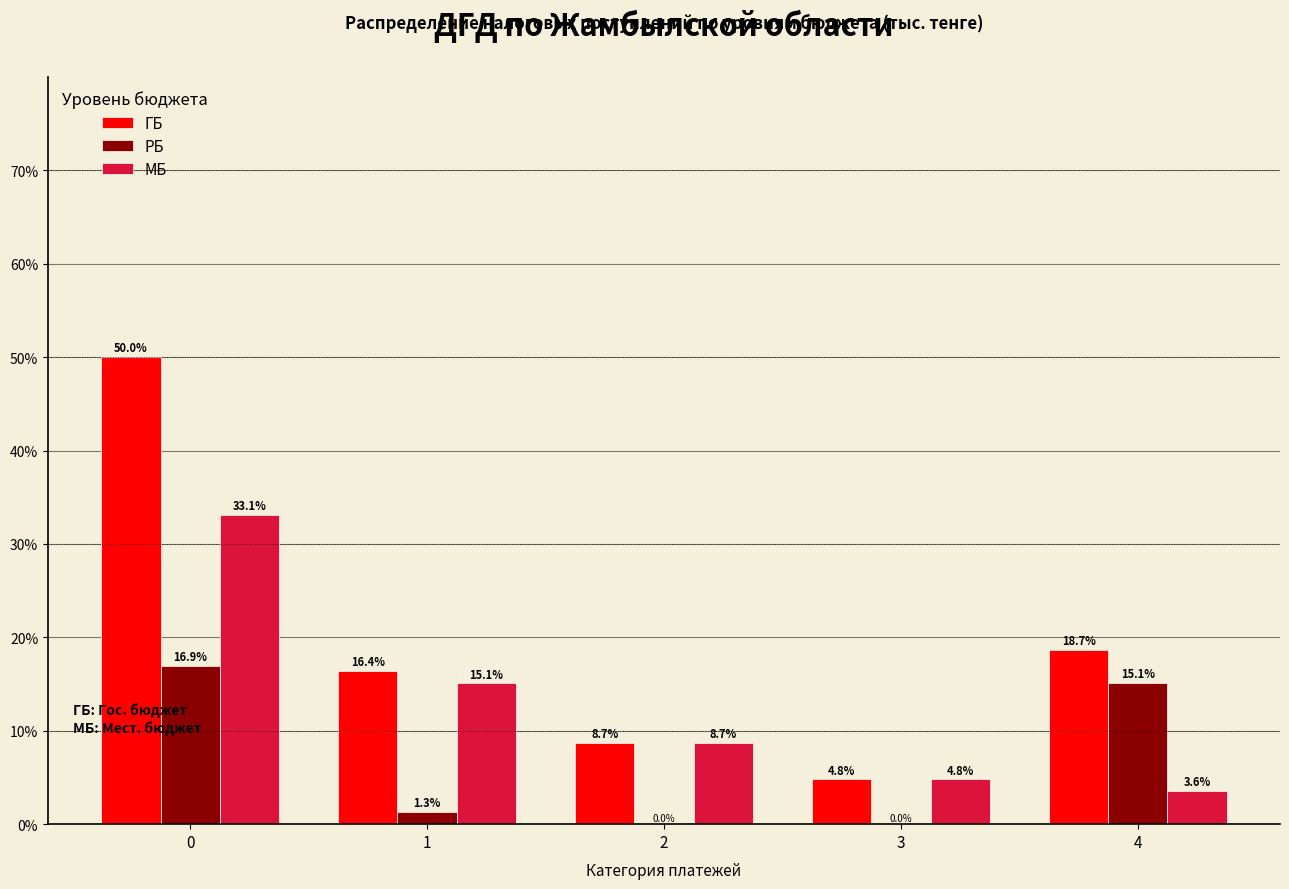

Reading left to right, what are all the values shown in this chart?

ГБ: 0=50.0	1=16.4	2=8.7	3=4.8	4=18.7
РБ: 0=16.9	1=1.3	2=0.0	3=0.0	4=15.1
МБ: 0=33.1	1=15.1	2=8.7	3=4.8	4=3.6